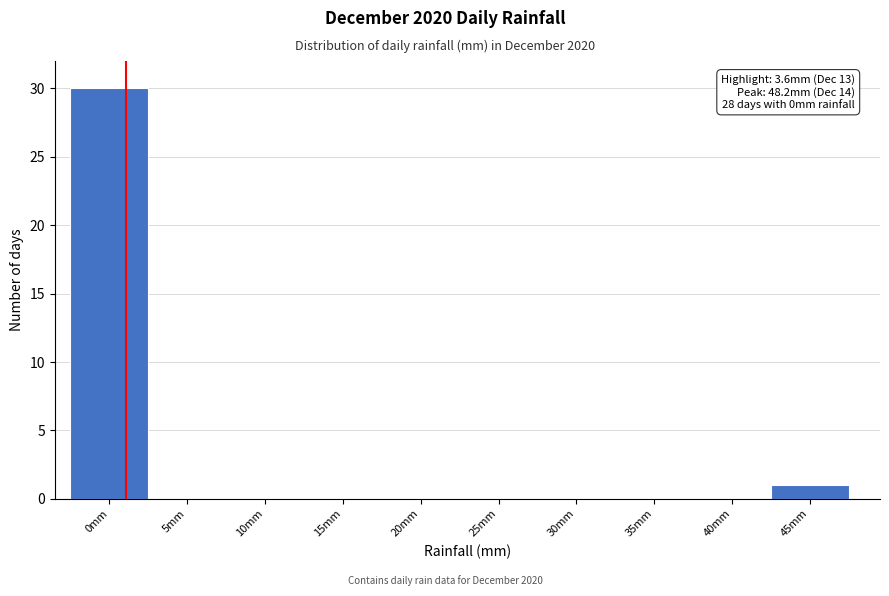

Reading left to right, list all the values displayed in this chart.

0mm=30	5mm=0	10mm=0	15mm=0	20mm=0	25mm=0	30mm=0	35mm=0	40mm=0	45mm=1